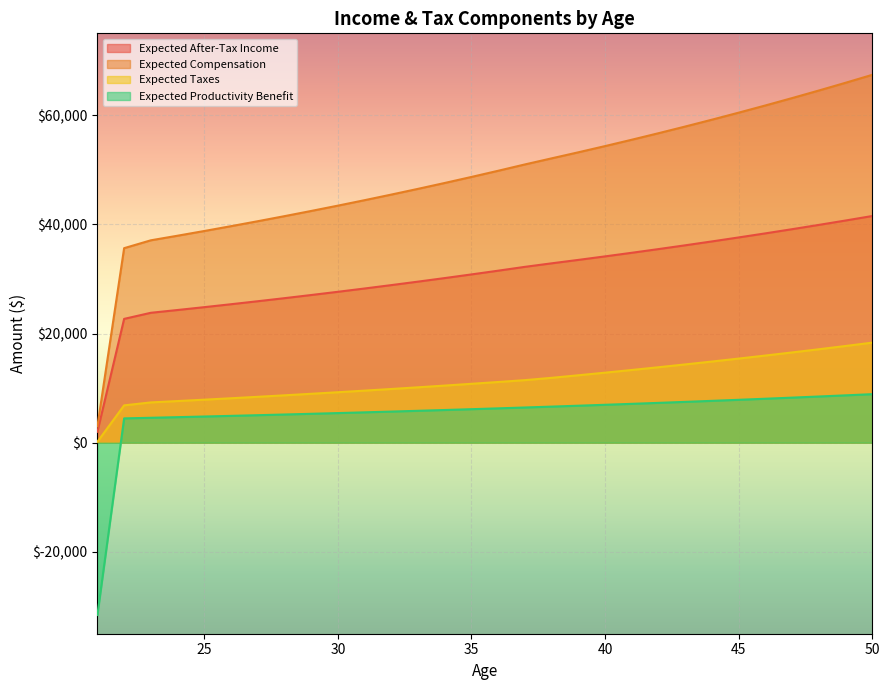

True or false: Expected After-Tax Income and Expected Compensation intersect in this chart.

False